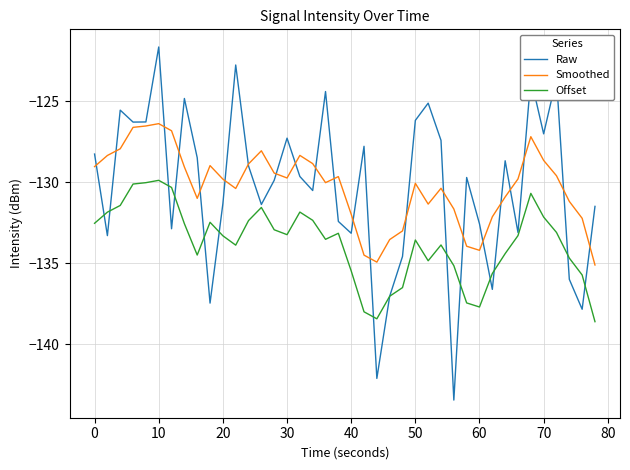

Which series has the largest range (max minus min)?

Raw